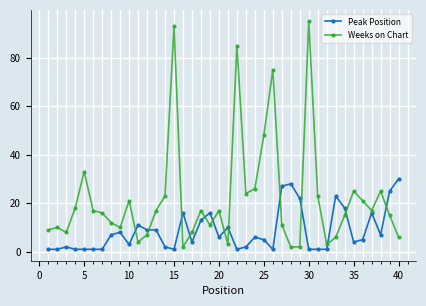

List the series in order of their overall mean, highest first.

Weeks on Chart, Peak Position